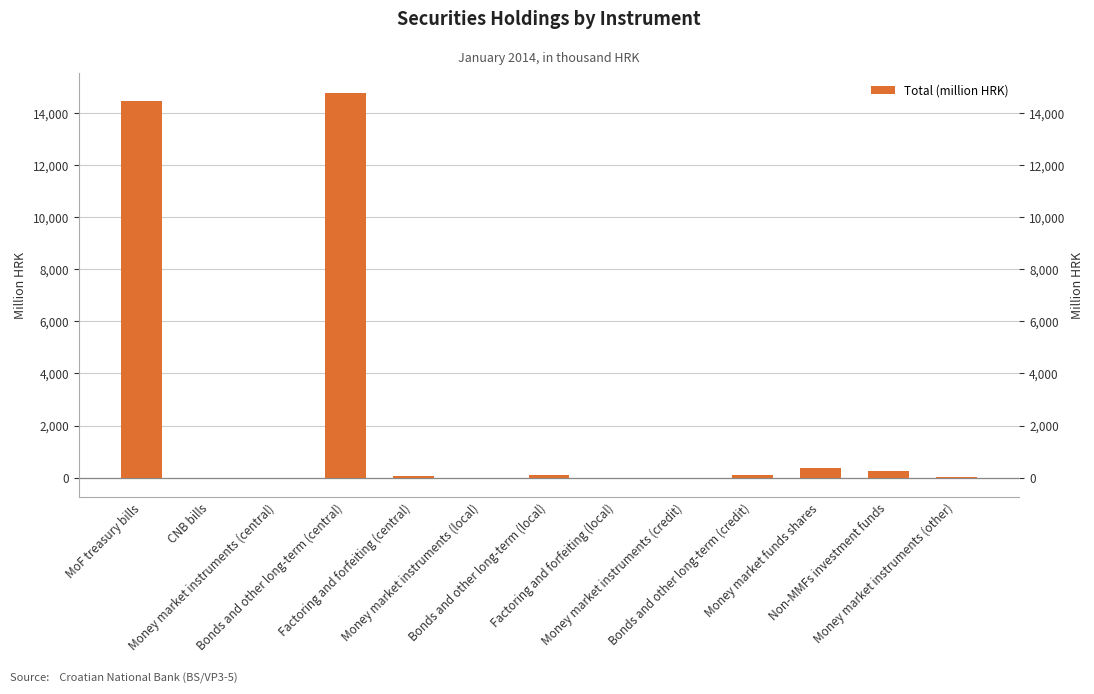

Is it true that the value at Bonds and other long-term (credit) is 96.8?

True